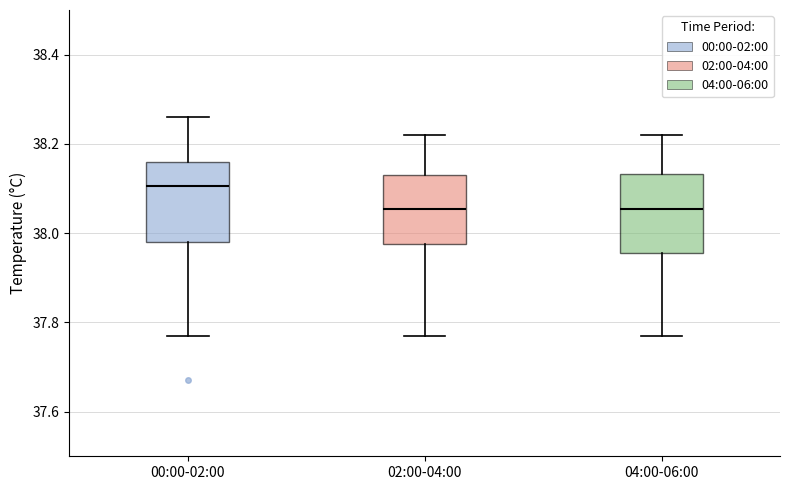

Where does the upper whisker of the box for 02:00-04:00 end on the y-axis? The values are not printed on the chart, so give them approximately, as read against the axis.

38.22